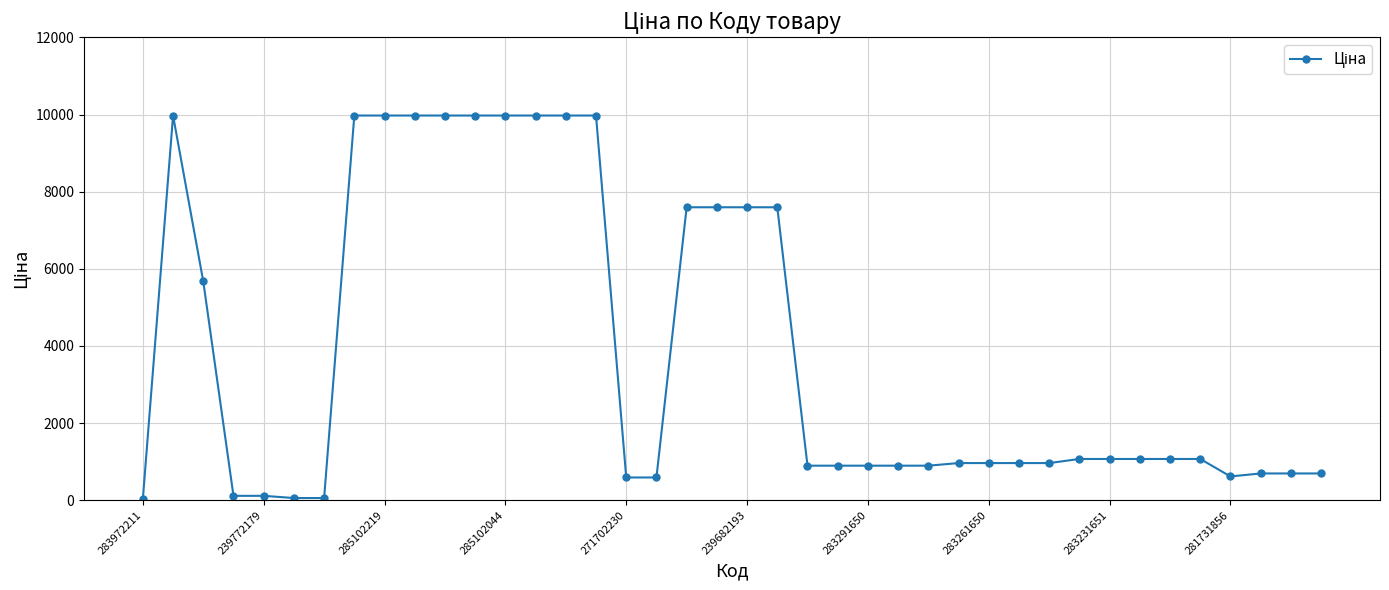

What is the greatest value displayed?

9975.0